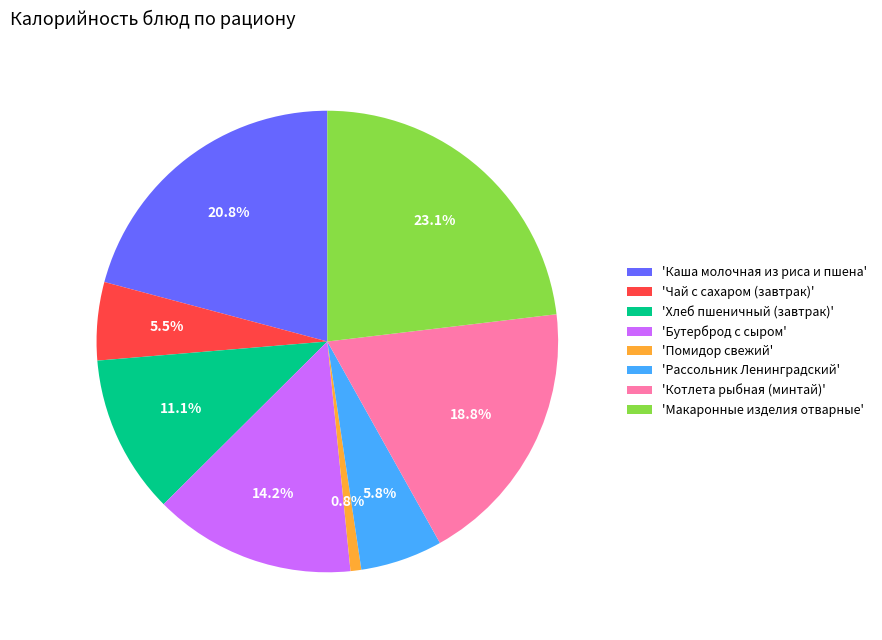

What percentage is NOT represented by 'Котлета рыбная (минтай)'?

81.2%